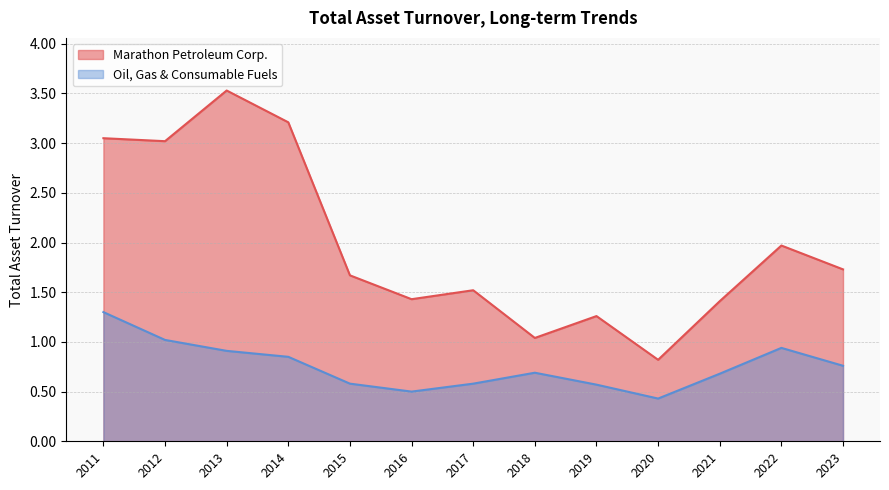

Rank the series at 2017 from lowest to highest value.

Oil, Gas & Consumable Fuels, Marathon Petroleum Corp.